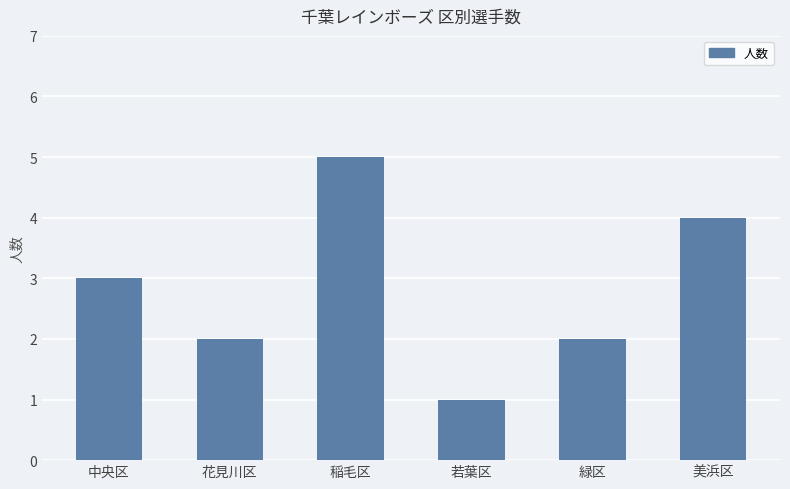

Reading left to right, transcribe all the data shown in this chart.

3	2	5	1	2	4